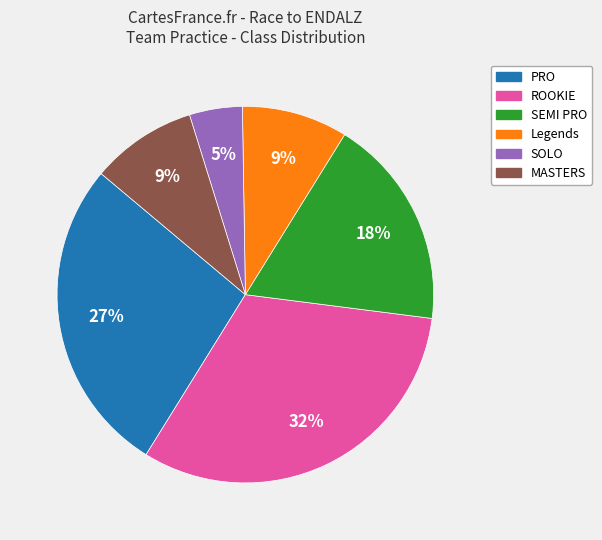

Does any single category account for the majority?

No